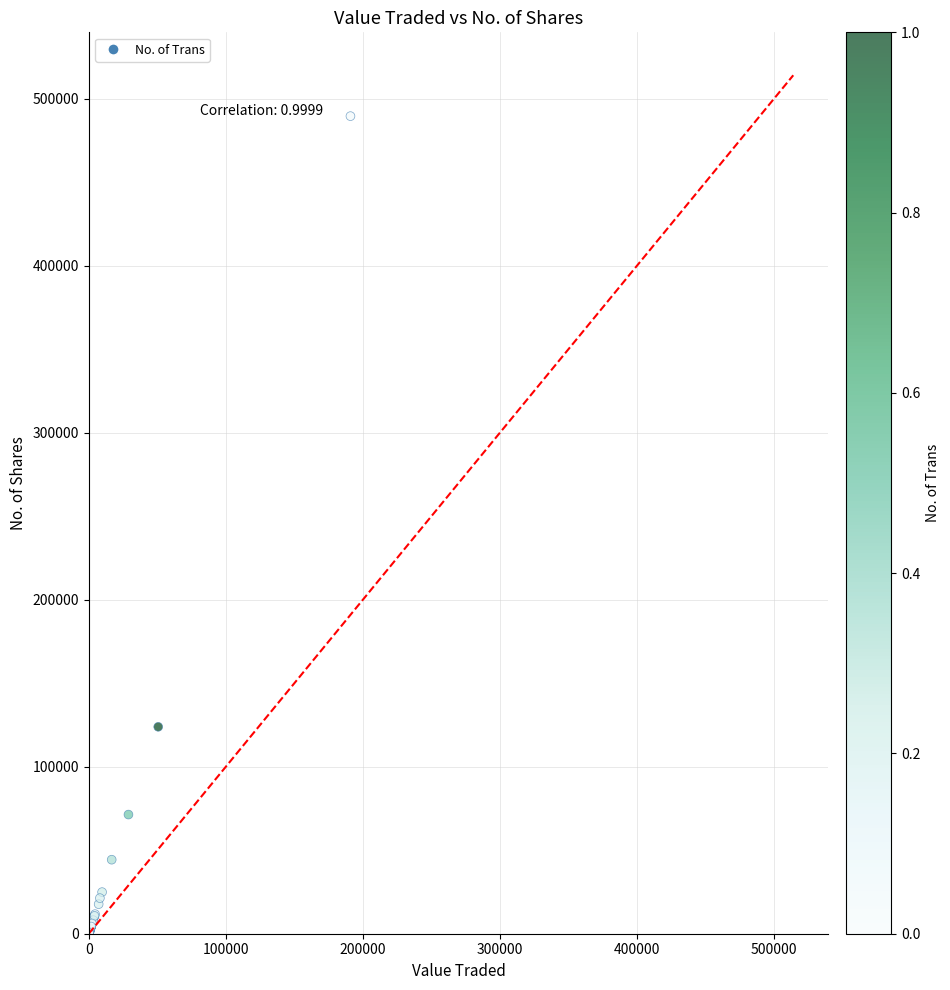

What Y value in the scatter plot is closest to 244852?

123910